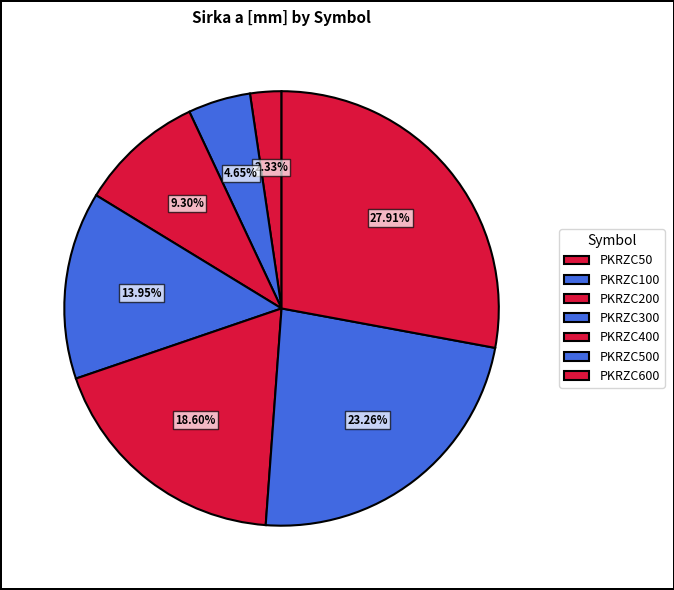

To the nearest percent, what is the combined percentage of PKRZC500 and PKRZC300?

37%